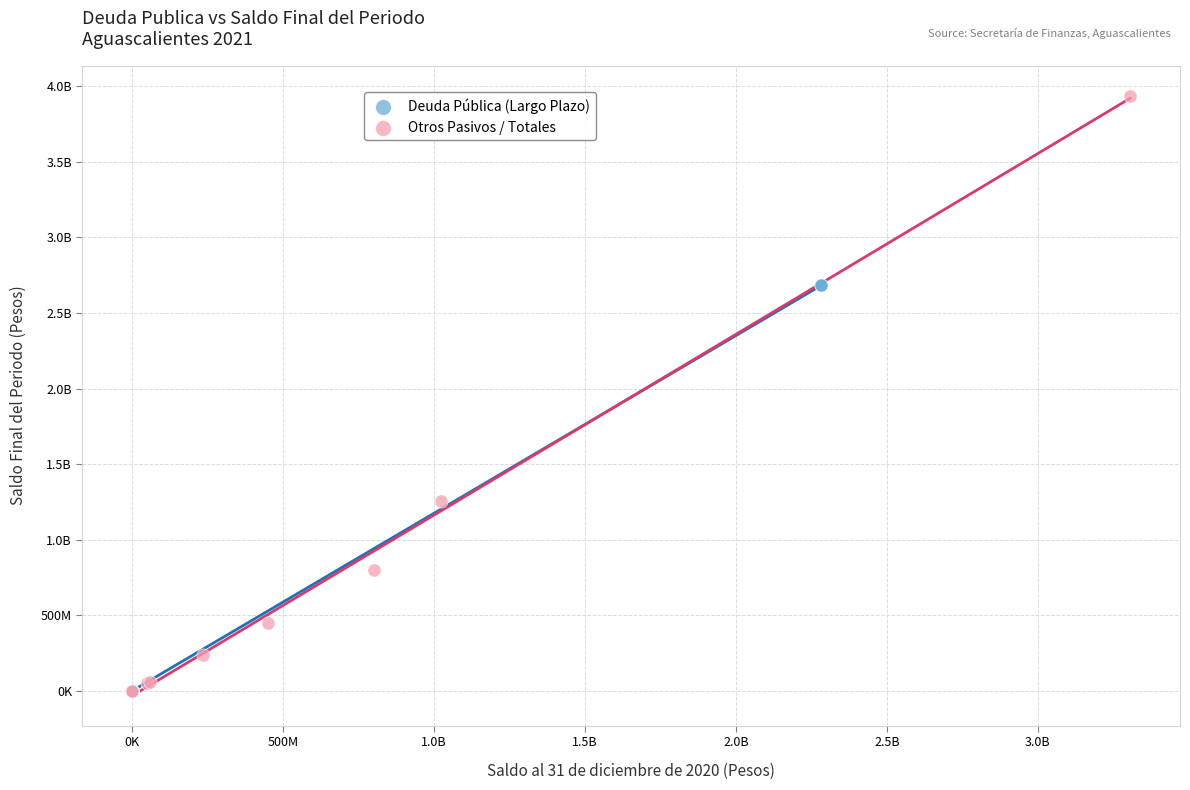

What are all the series names shown in the legend?

Deuda Pública (Largo Plazo), Otros Pasivos / Totales